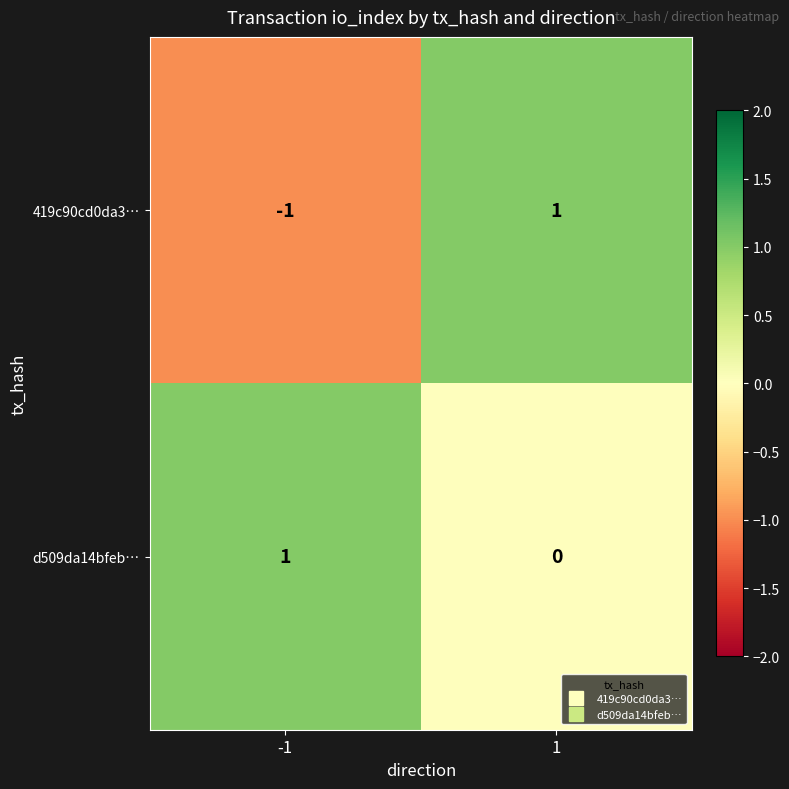

Which series has the largest total across all categories?

d509da14bfeb…